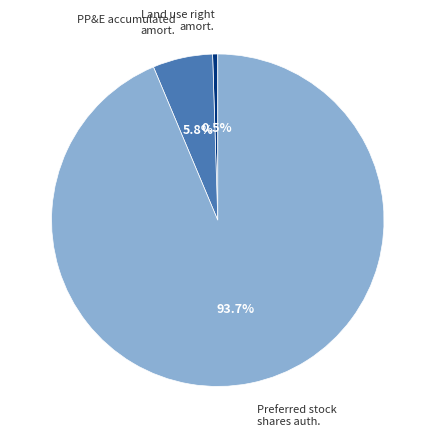

What portion of the pie excludes PP&E accumulated amort.?

94.2%